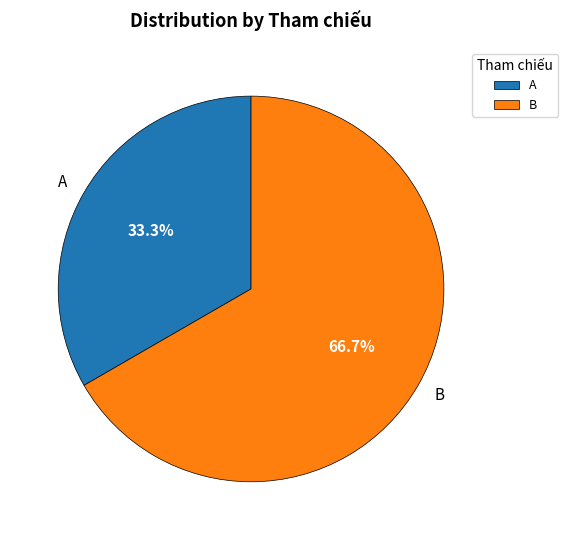

What percentage is the B slice, to the nearest percent?

67%